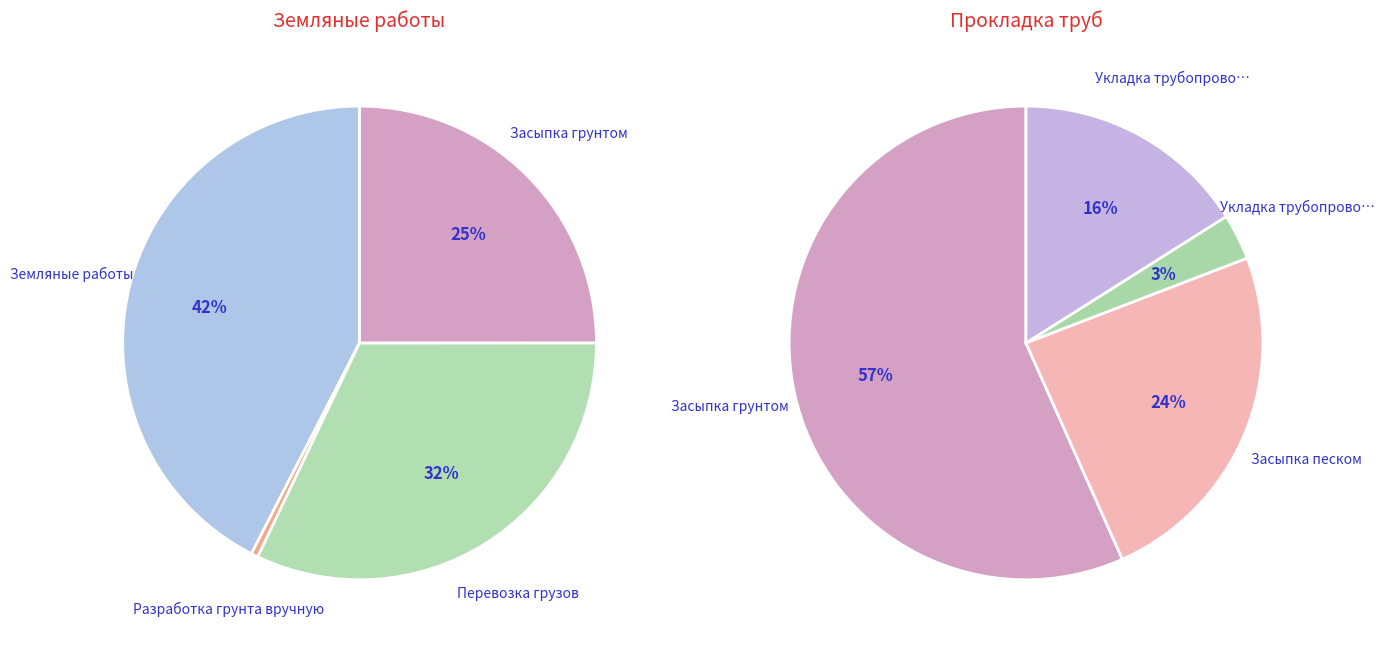

Which category has the smallest portion of the pie?

Разработка грунта вручную